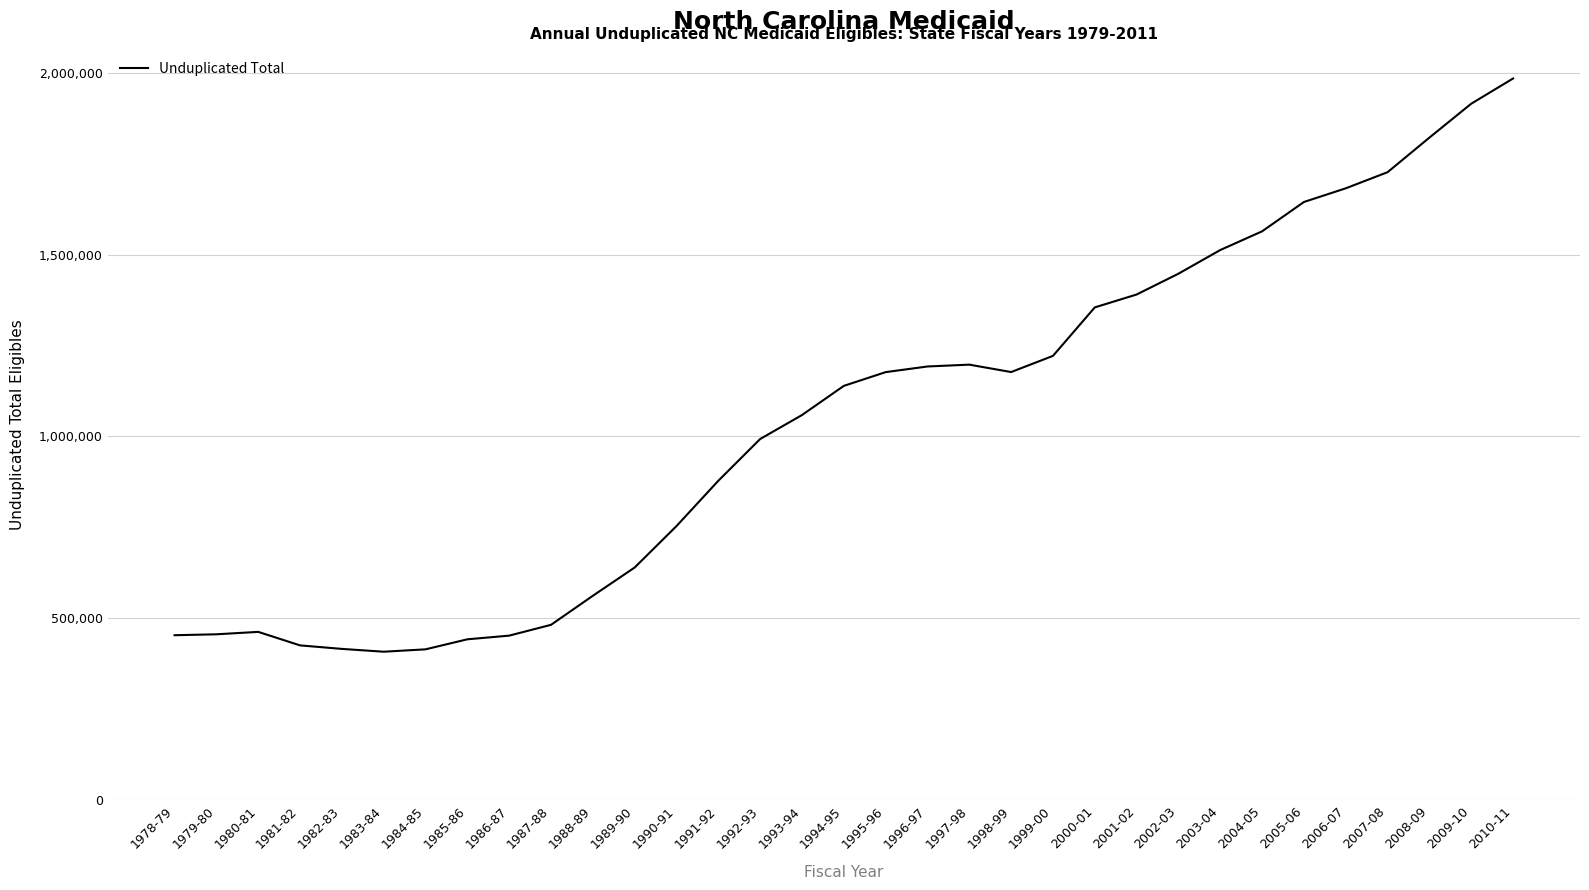

What is the greatest value displayed?

1984015